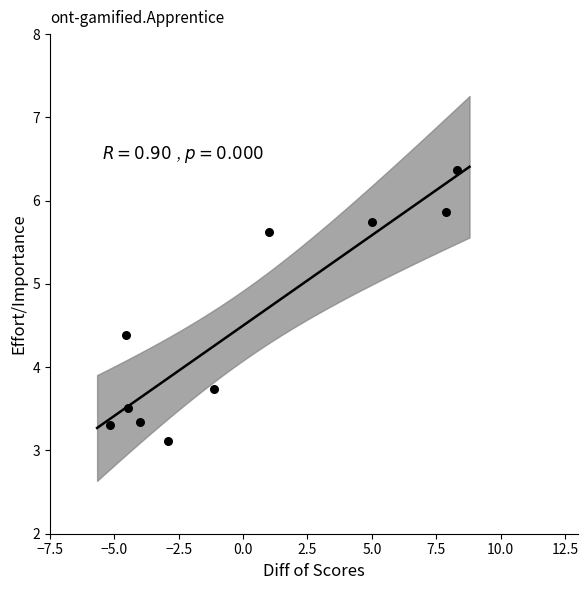

What is the range of Y values (max minus min)?

3.3